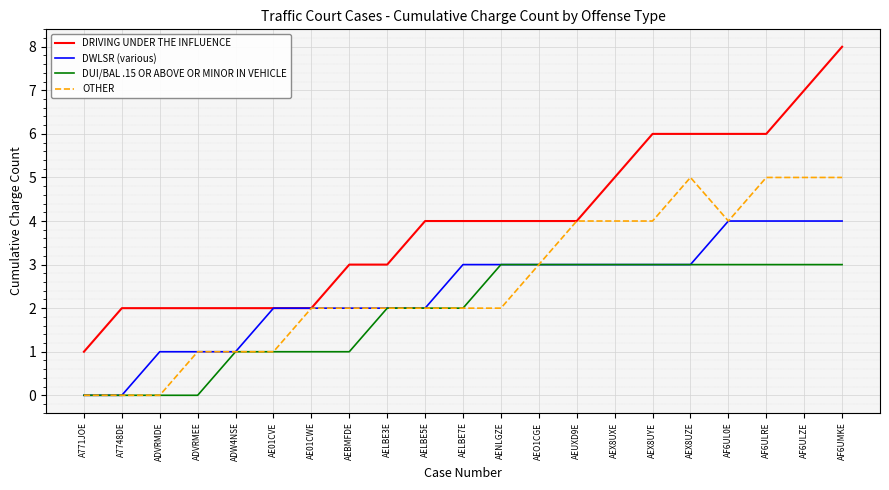

True or false: DUI/BAL .15 OR ABOVE OR MINOR IN VEHICLE and DRIVING UNDER THE INFLUENCE cross at least once.

False